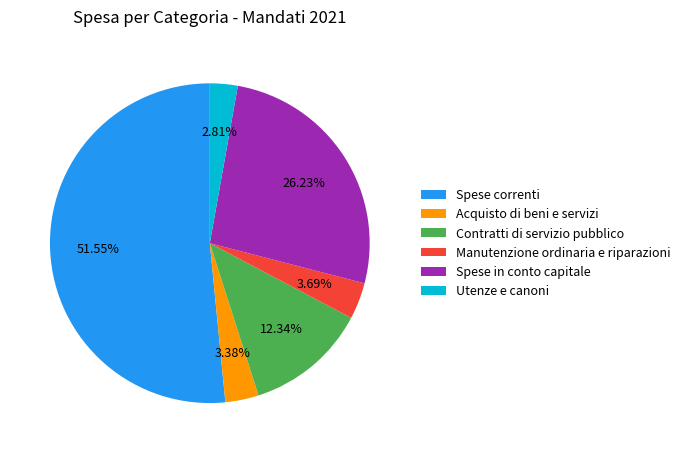

Is it true that Contratti di servizio pubblico is 4% of the pie?

False